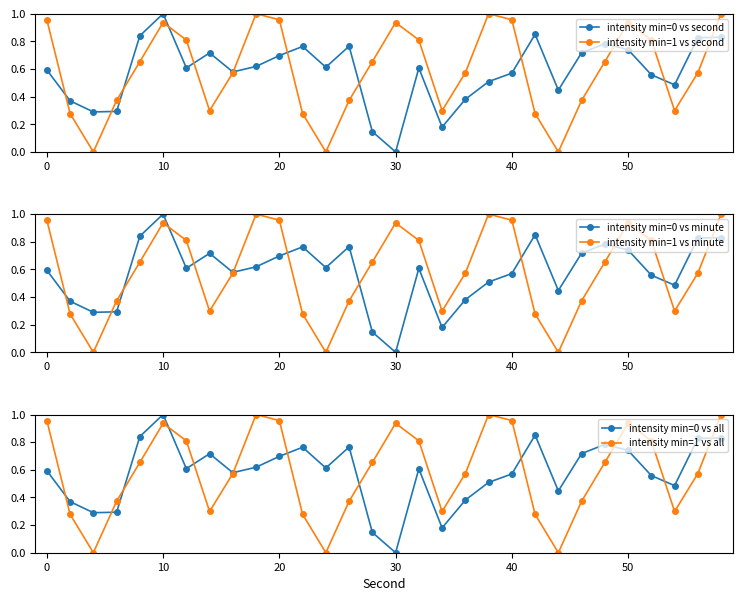

Which series has the largest total across all categories?

intensity min=1 vs second